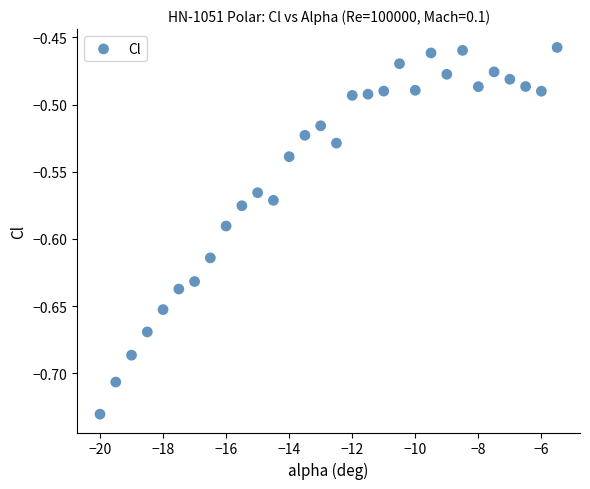

What is the range of X values (max minus min)?

14.5